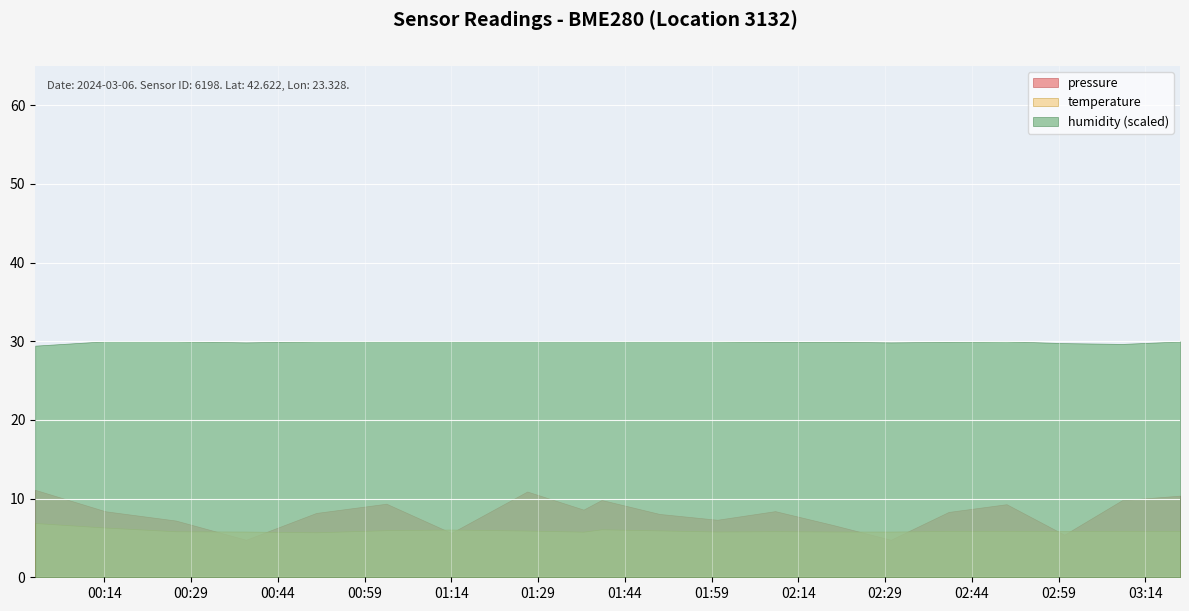

Reading left to right, list all the values displayed in this chart.

pressure: 92525.6	92511.9	92506.1	92493.8	92510.9	92516.8	92498.2	92524.5	92513.0	92519.1	92510.2	92506.6	92512.0	92503.2	92493.8	92511.5	92516.4	92497.0	92519.0	92521.9
temperature: 6.9	6.3	5.8	5.8	5.7	6.0	6.1	5.9	5.8	6.1	6.0	5.8	5.9	5.8	5.8	5.9	5.9	5.9	5.9	5.9
humidity: 98.2	100.0	100.0	99.5	100.0	100.0	100.0	100.0	100.0	100.0	100.0	100.0	99.8	99.8	99.5	99.8	100.0	99.2	98.9	99.9